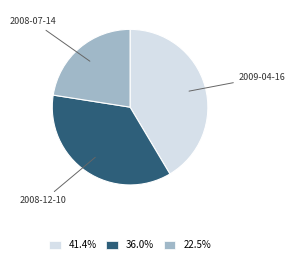

How many segments does this pie chart have?

3